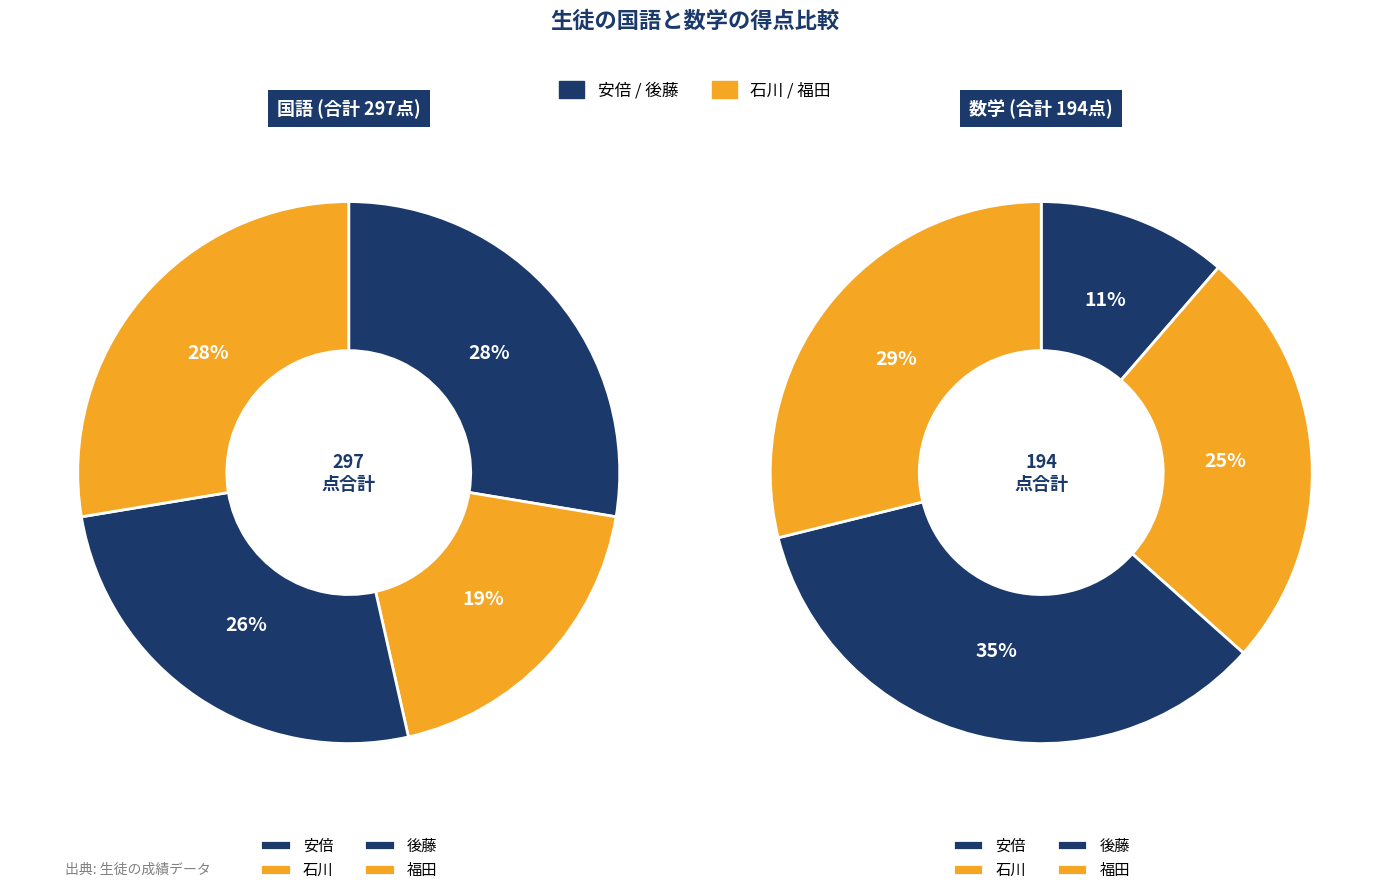

Is it true that 後藤 is 35% of the pie?

True